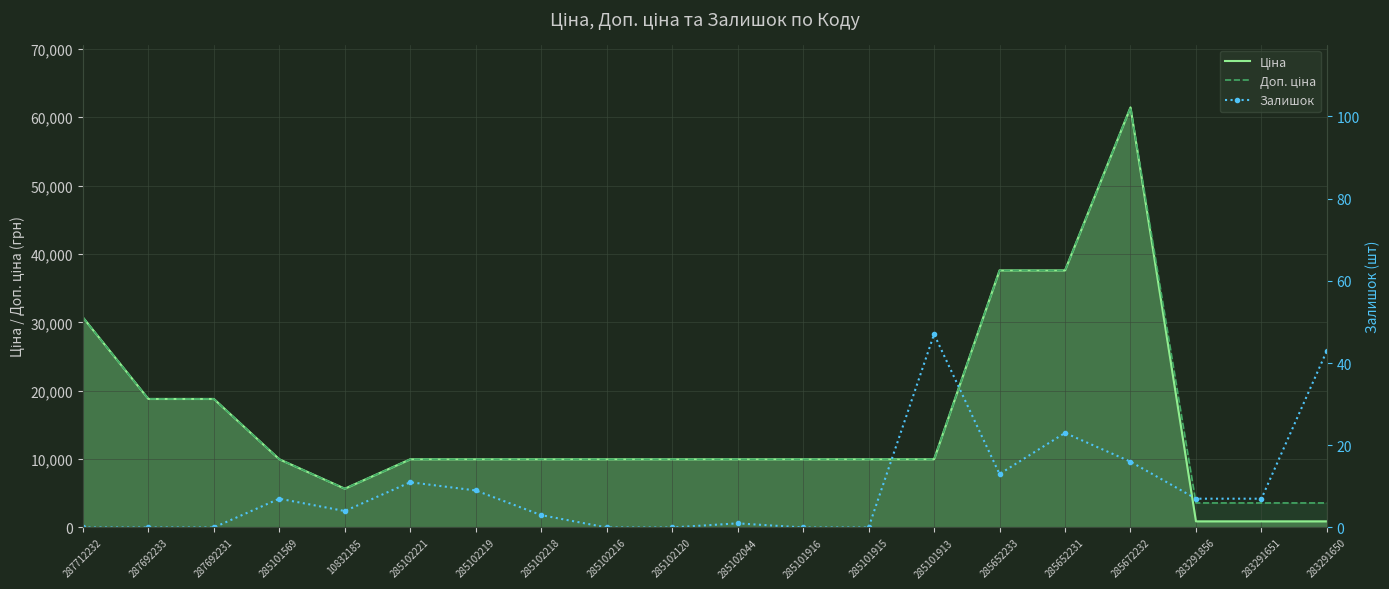

What is the label of the 6th point from the left?

285102221